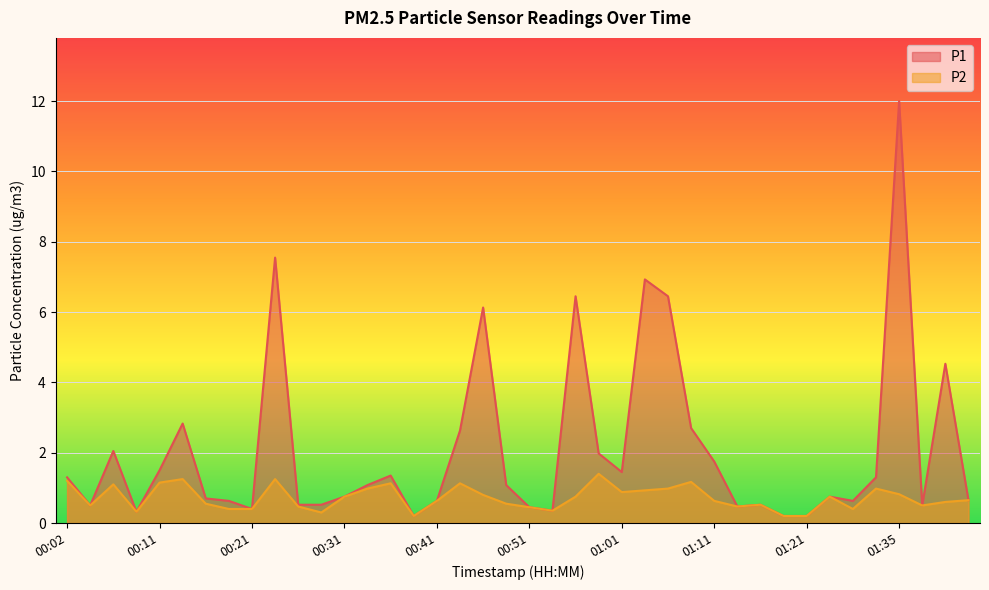

Reading left to right, extract all data points from this chart.

P1: 1.3	0.5	2.0	0.3	1.5	2.8	0.7	0.6	0.4	7.5	0.5	0.5	0.8	1.1	1.4	0.2	0.6	2.6	6.1	1.1	0.5	0.3	6.5	2.0	1.4	6.9	6.5	2.7	1.8	0.5	0.5	0.2	0.2	0.8	0.6	1.3	12.0	0.5	4.5	0.7
P2: 1.2	0.5	1.1	0.3	1.1	1.2	0.6	0.4	0.4	1.2	0.5	0.3	0.8	1.0	1.1	0.2	0.6	1.1	0.8	0.6	0.5	0.3	0.8	1.4	0.9	0.9	1.0	1.2	0.6	0.5	0.5	0.2	0.2	0.8	0.4	1.0	0.8	0.5	0.6	0.7